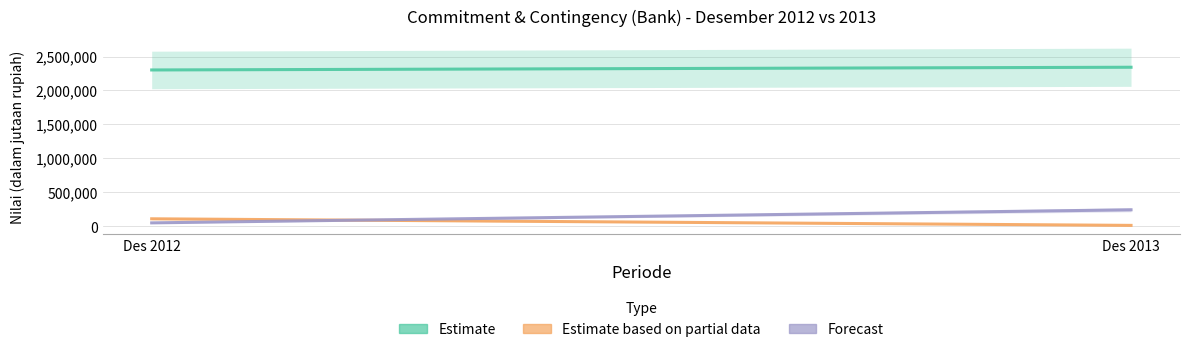

List the series in order of their peak value, highest first.

Estimate, Forecast, Estimate based on partial data